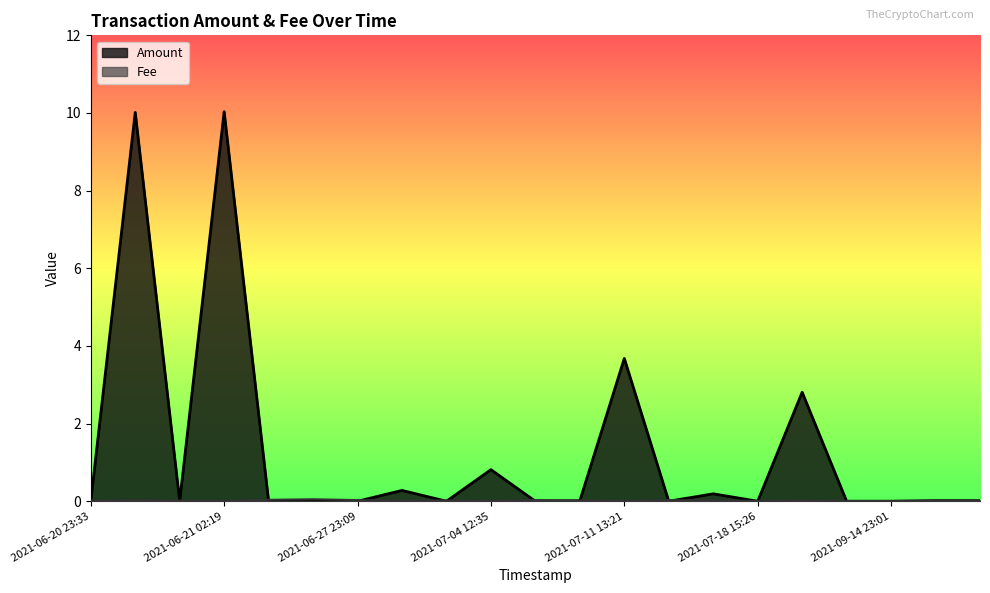

Between 2021-06-27 23:09 and 2021-07-11 13:08, which is larger?

2021-07-11 13:08